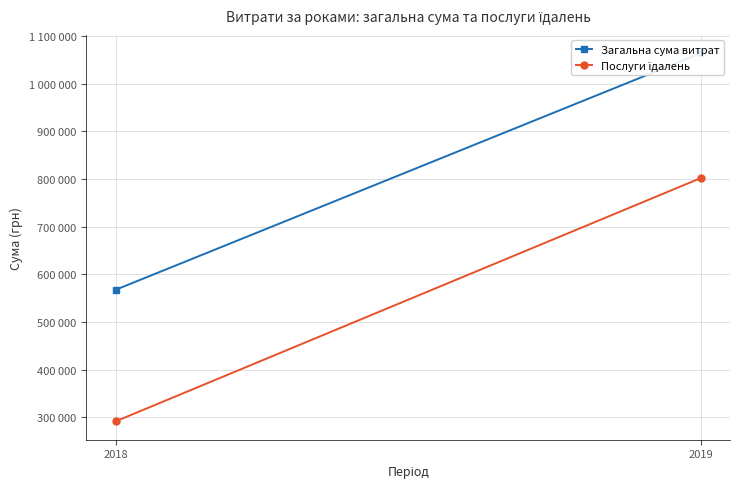

At which label does Послуги їдалень reach its peak?

2019